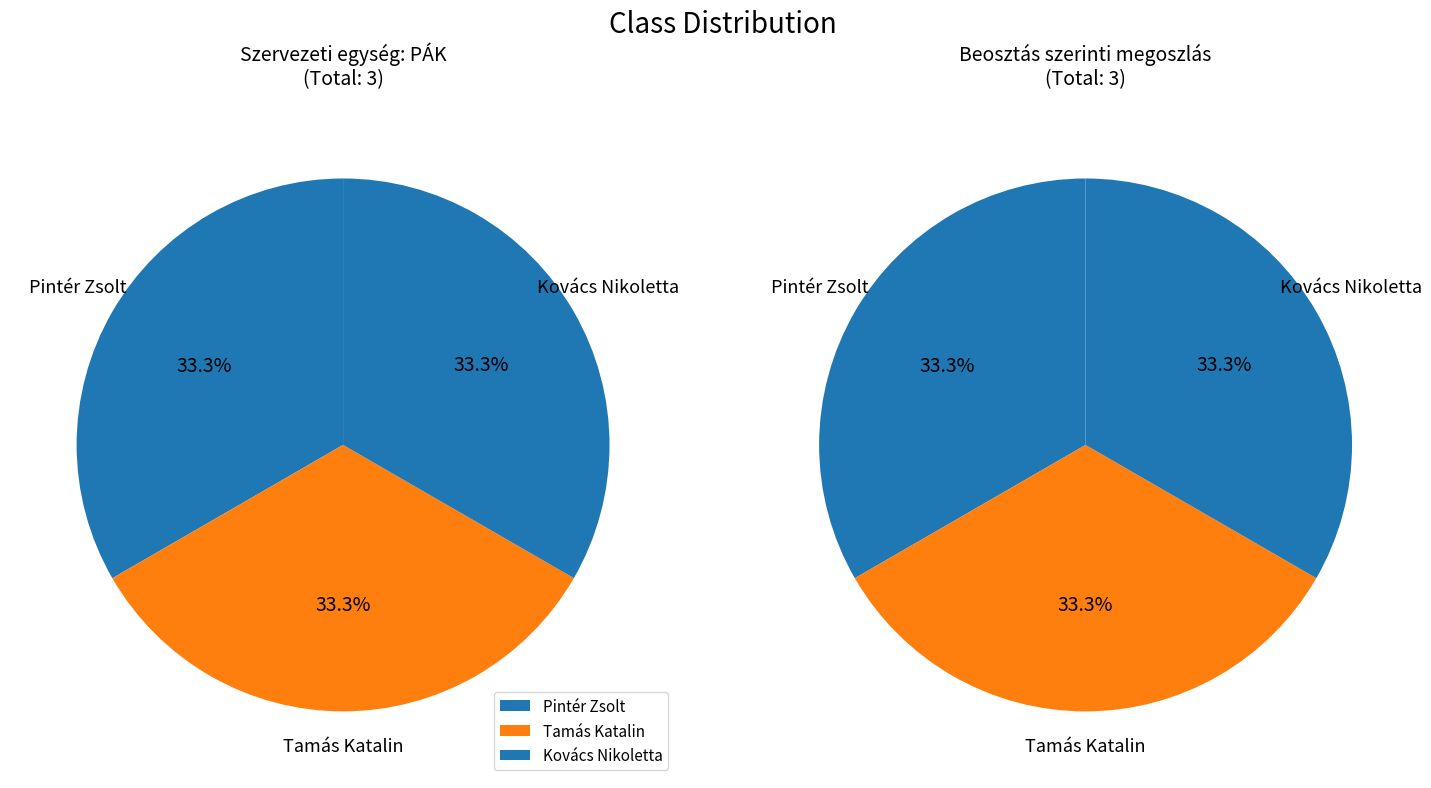

What percentage do Tamás Katalin and Kovács Nikoletta together represent?

66.7%